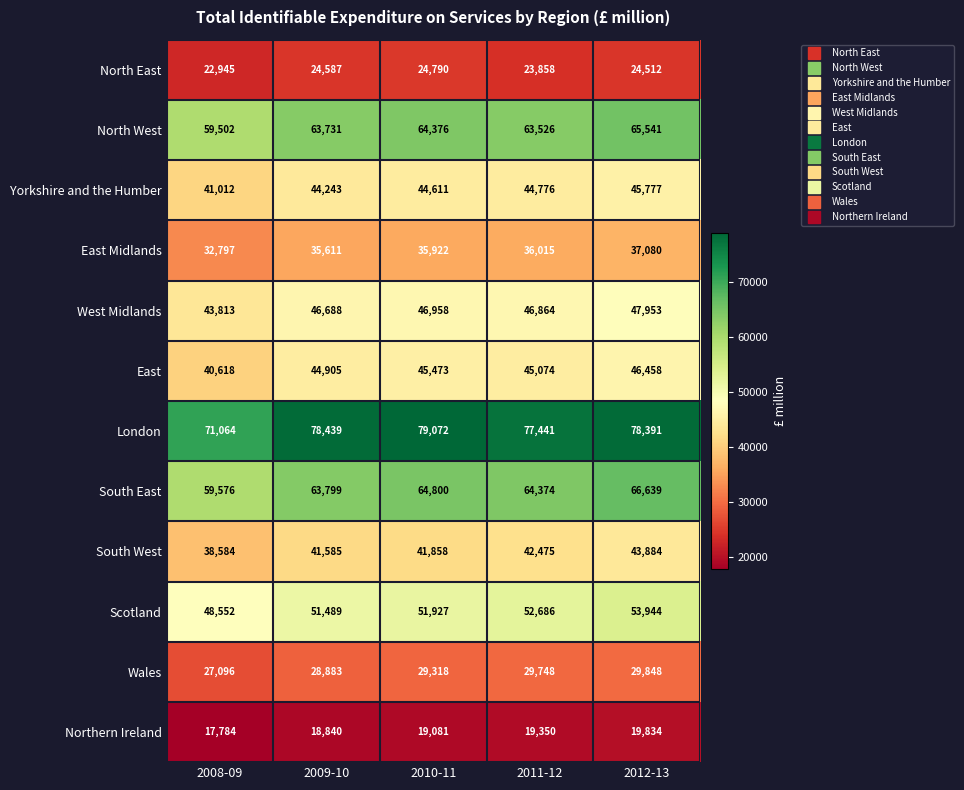

List the labels in order of Northern Ireland value, smallest first.

2008-09, 2009-10, 2010-11, 2011-12, 2012-13